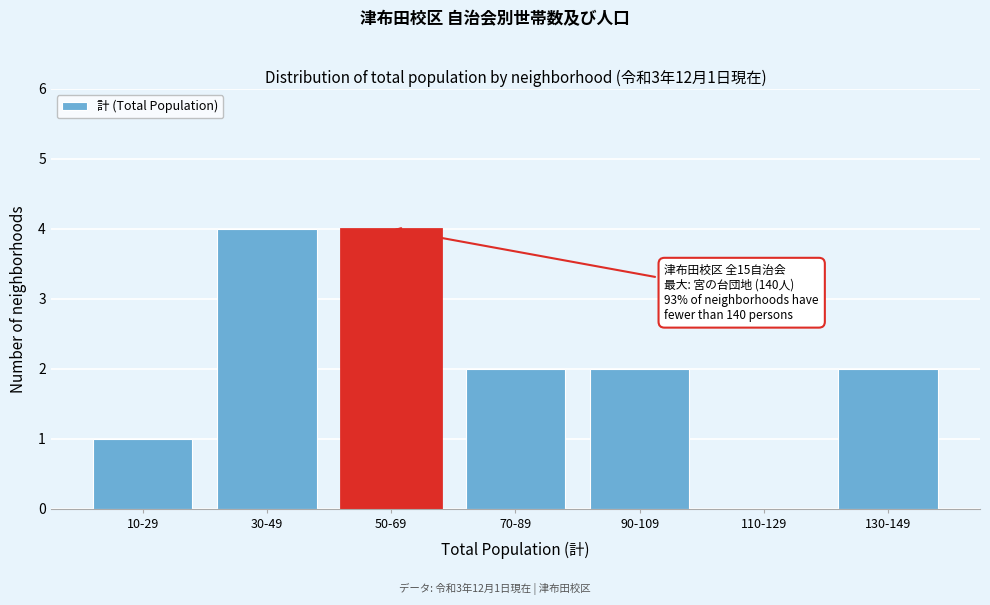

What is the greatest value displayed?

4